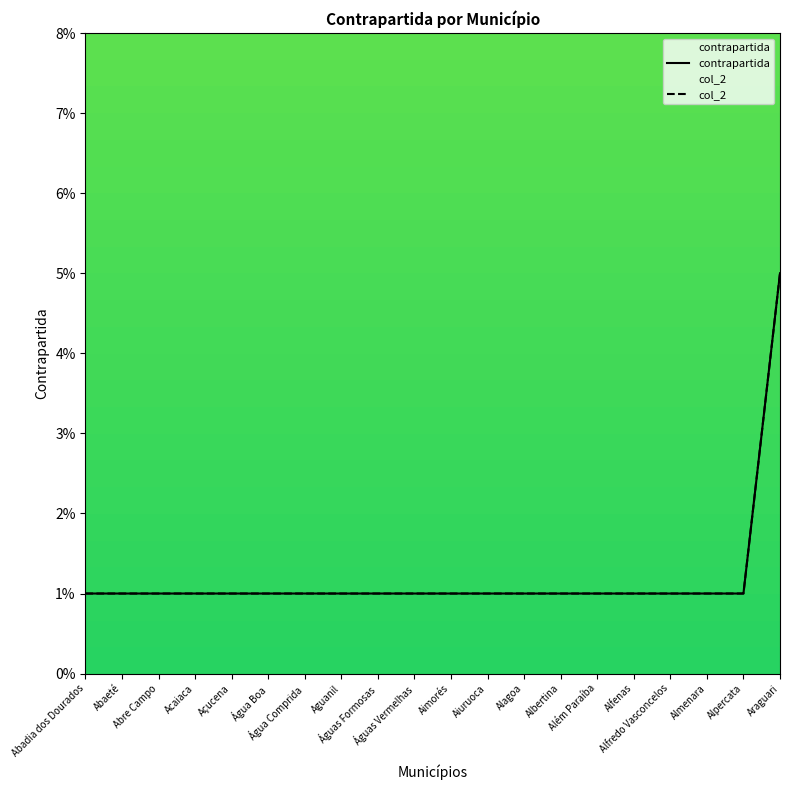

Is this an area chart (filled region under the line)?

No